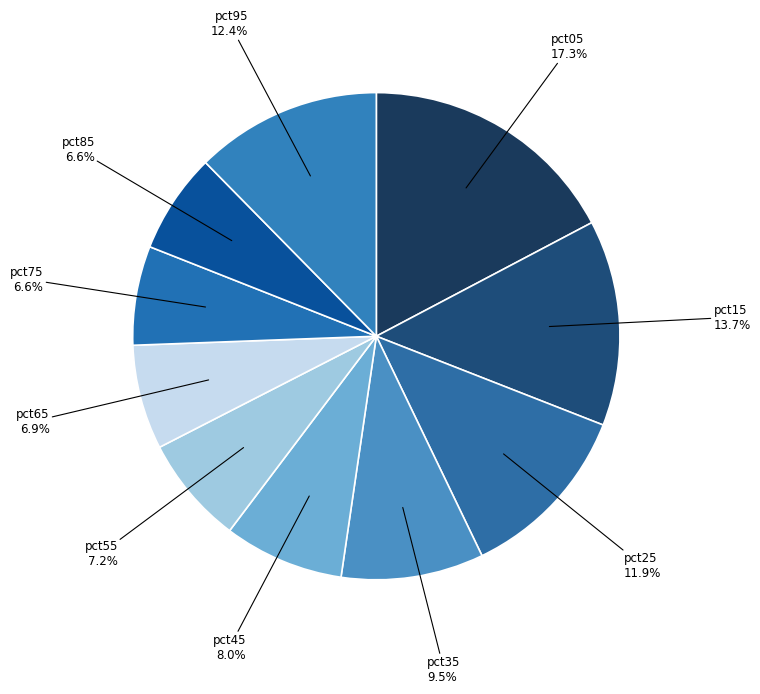

Which has a higher value, pct05 or pct45?

pct05